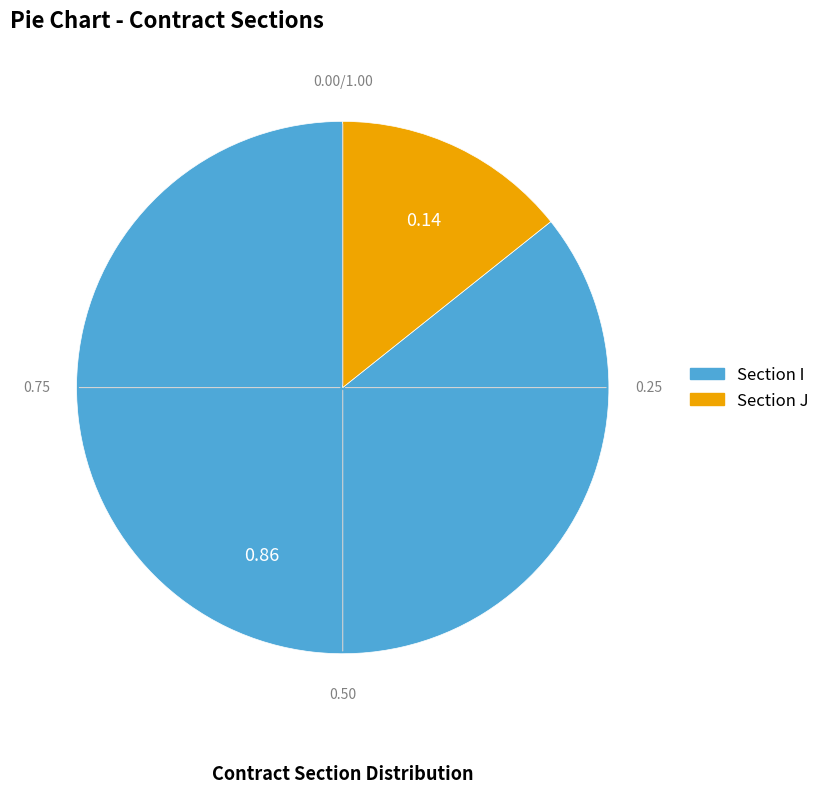

Does any single category account for the majority?

Yes